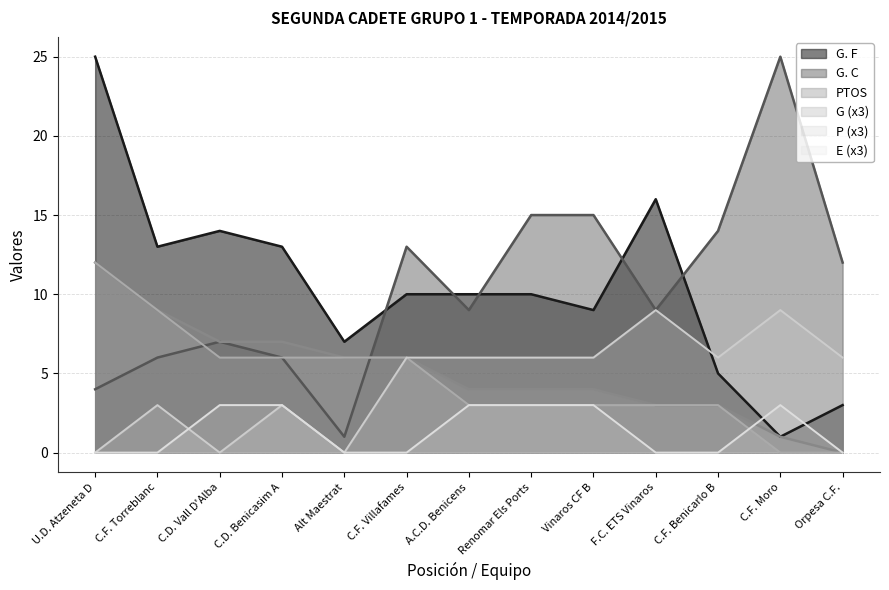

What are all the series names shown in the legend?

G. F, G. C, PTOS, G (x3), P (x3), E (x3)